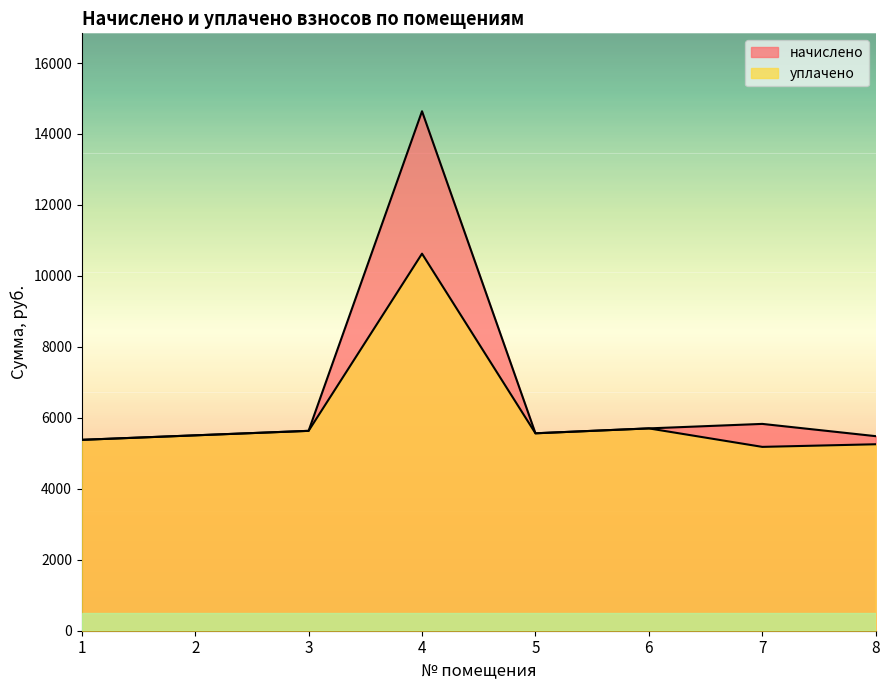

How many categories are shown in the chart?

8